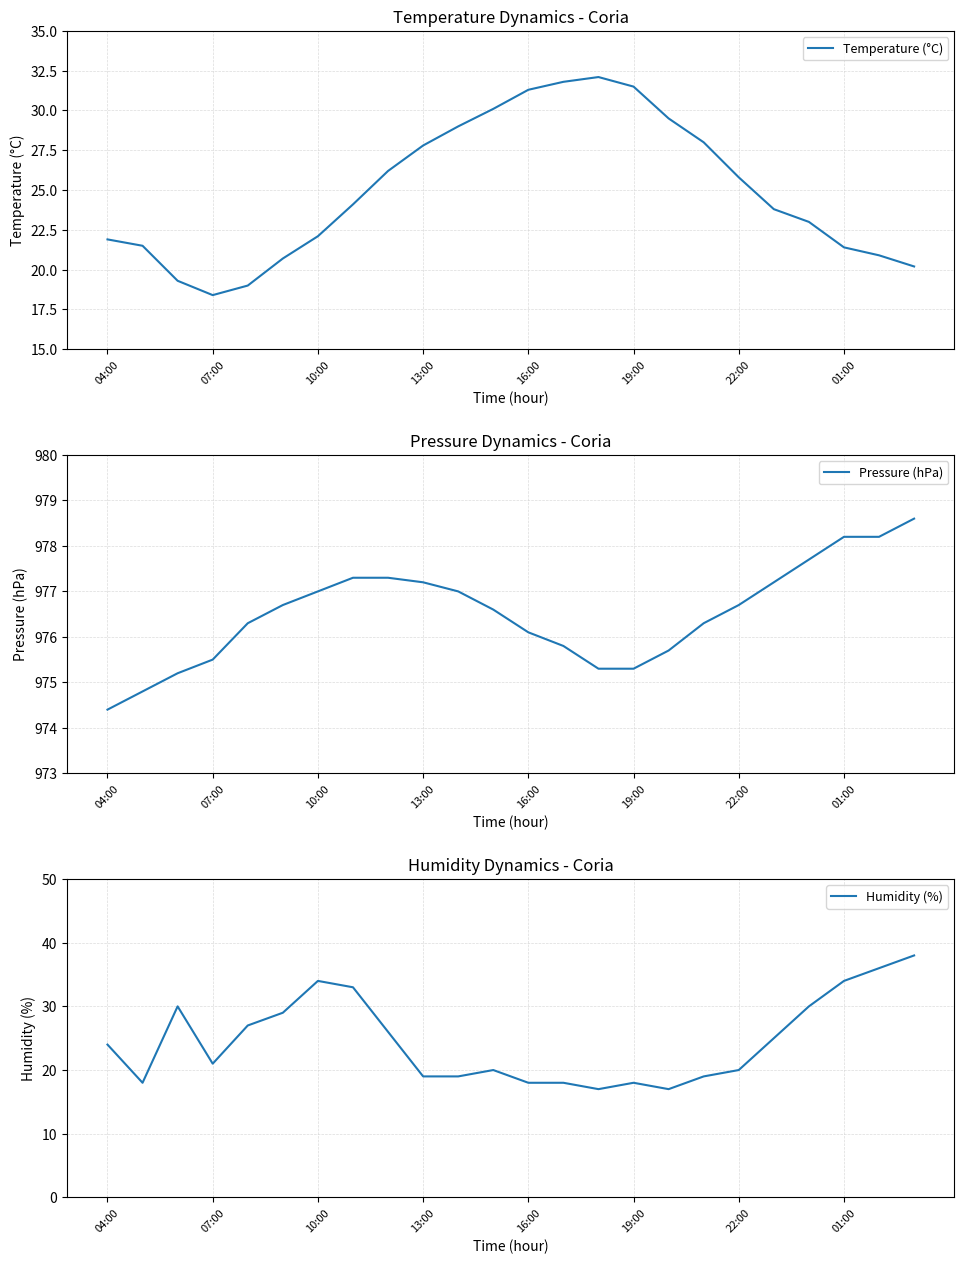

What is the difference between the maximum and minimum values in the Temperature (°C) series?

13.7